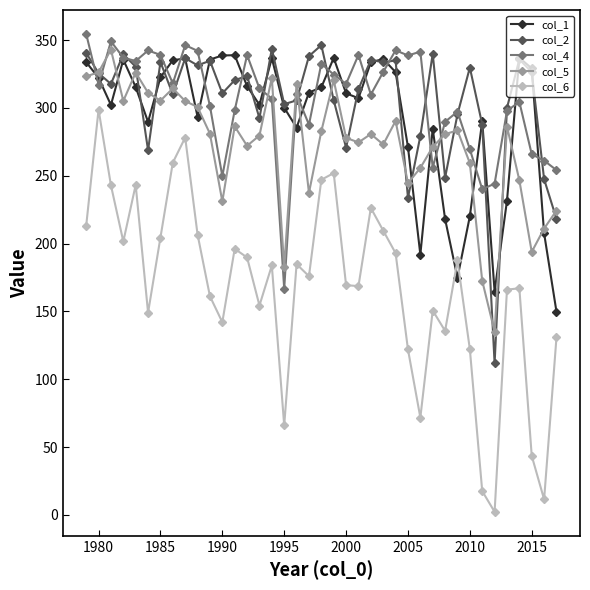

True or false: col_4 has more than 2 interior local peaks.

True